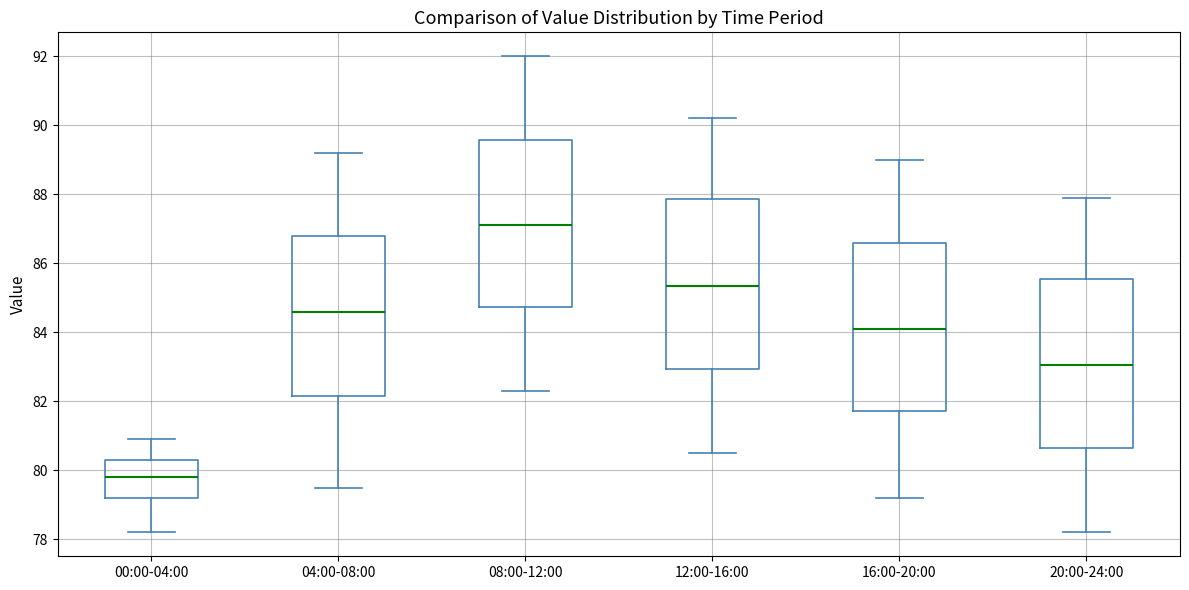

Where does the upper whisker of the box for 00:00-04:00 end on the y-axis? The values are not printed on the chart, so give them approximately, as read against the axis.

81.0